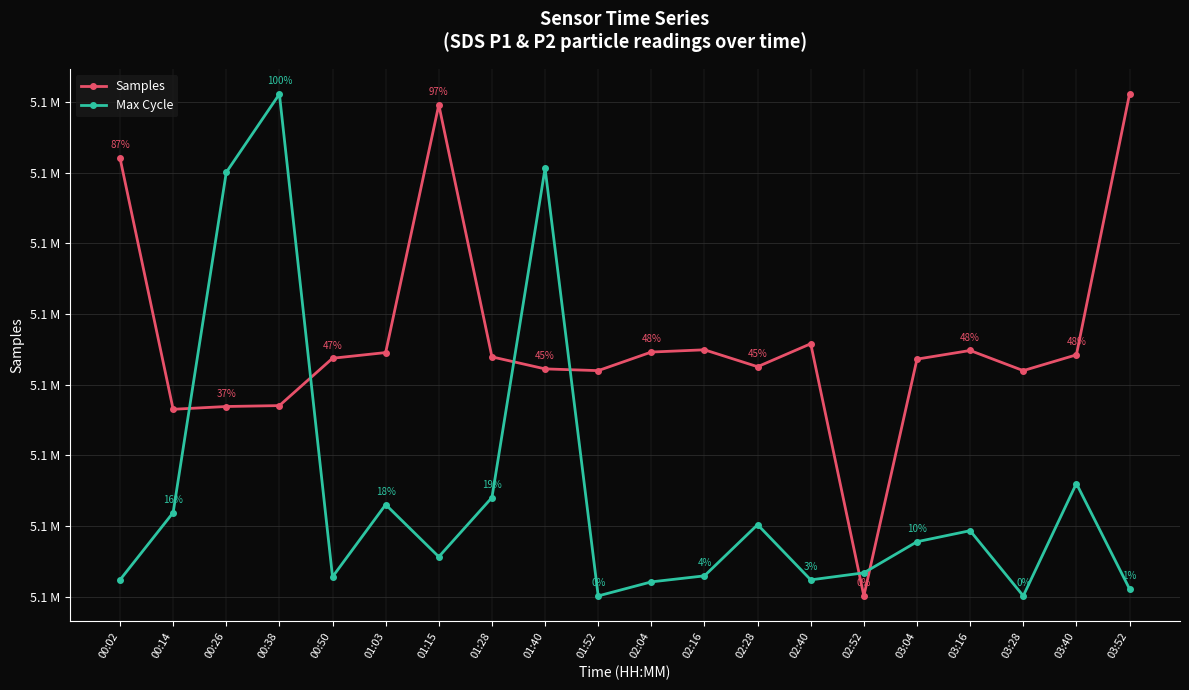

Where is the first local maximum for Max Cycle?

00:38